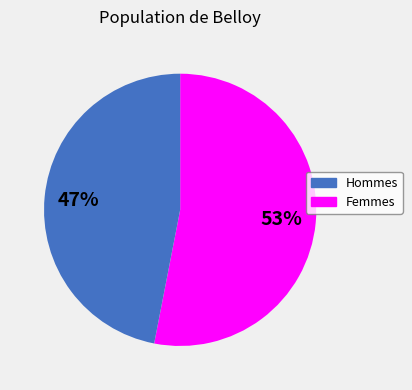

To the nearest percent, what is the average slice percentage?

50%